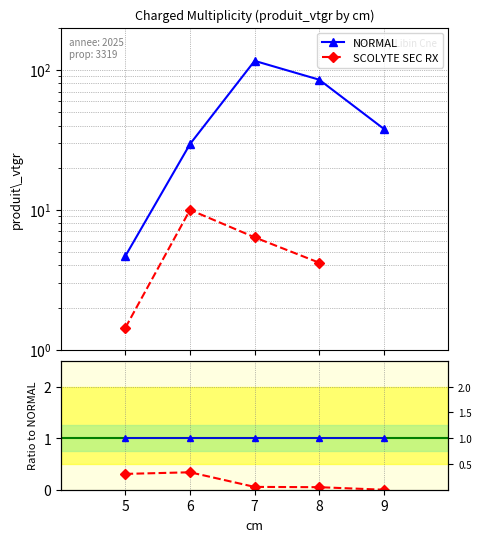

How many data points in SCOLYTE SEC RX are above 0?

4